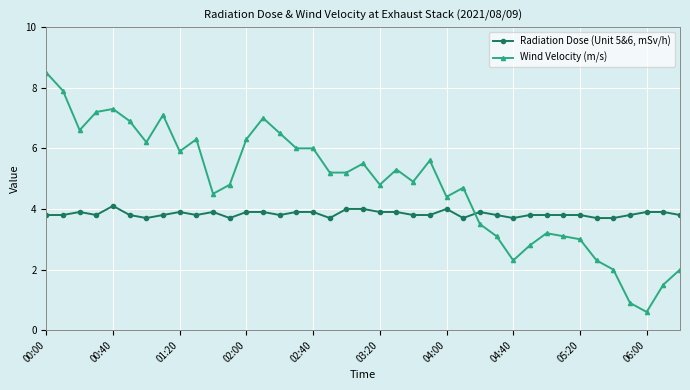

What are all the series names shown in the legend?

Radiation Dose (Unit 5&6, mSv/h), Wind Velocity (m/s)